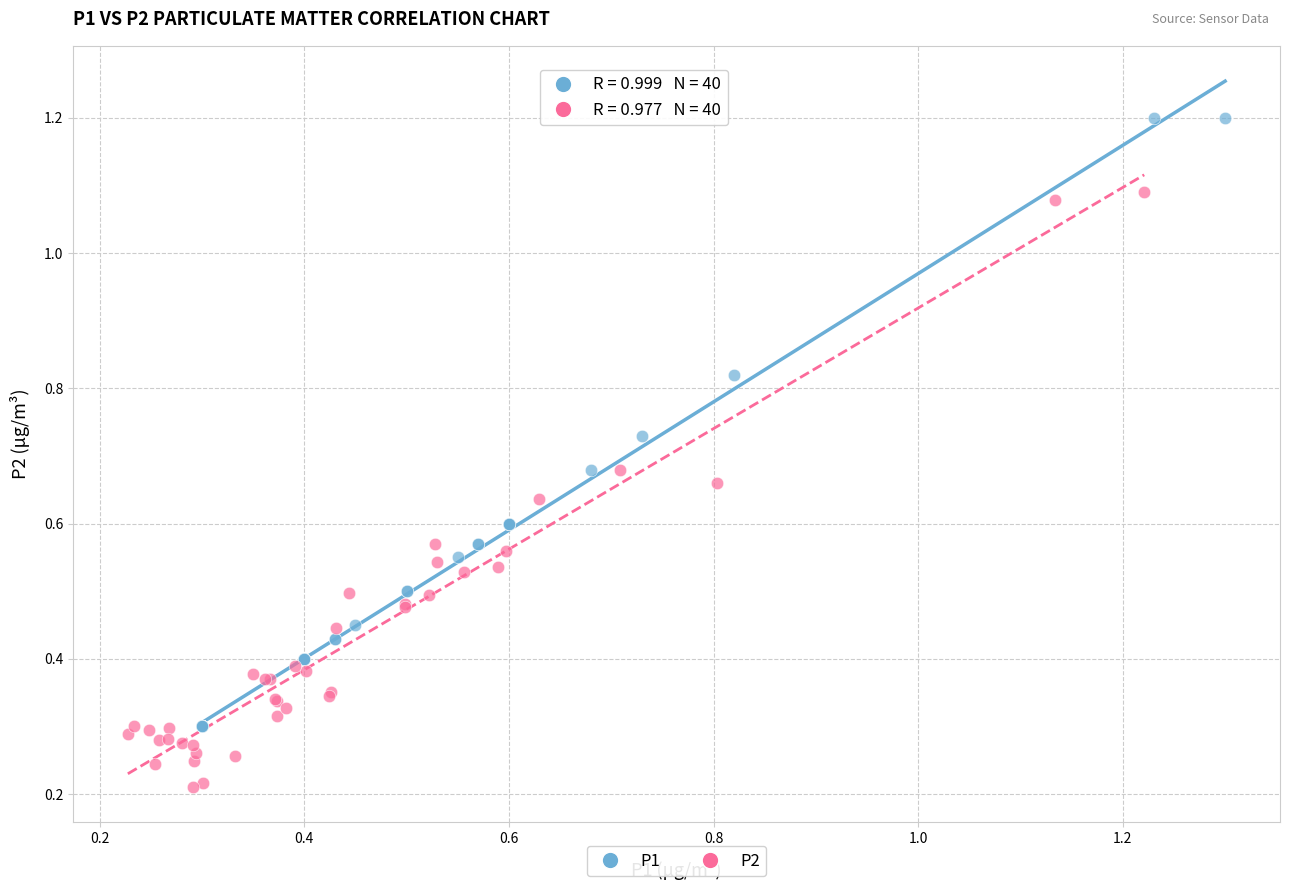

Which series reaches the minimum Y coordinate?

P2